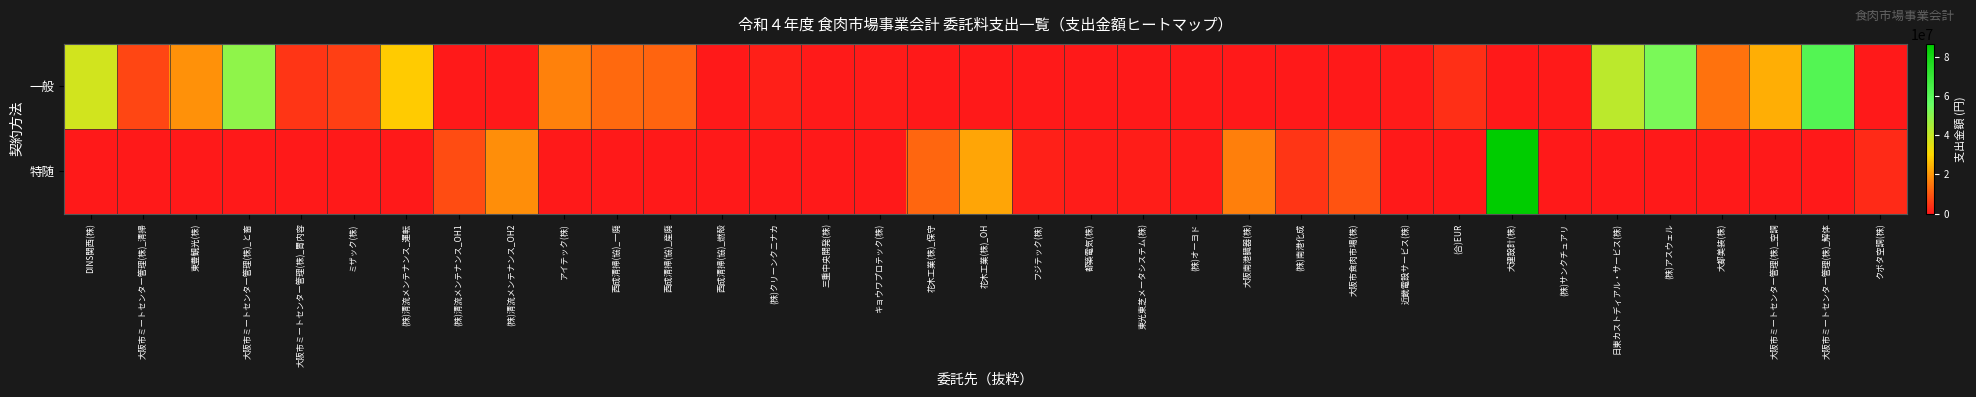

Which series changed the most between 花木工業(株)_OH and フジテック(株)?

特随